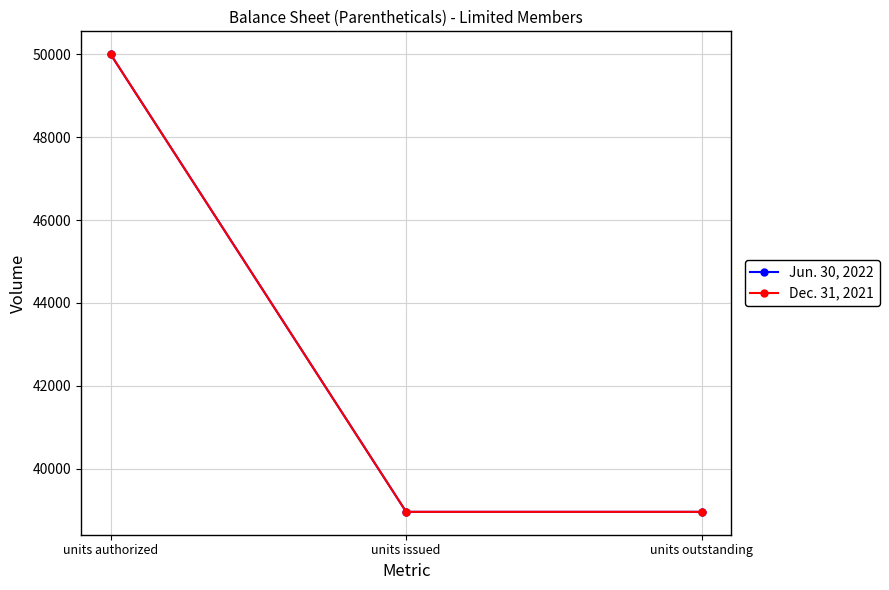

Does the chart have visible grid lines?

Yes